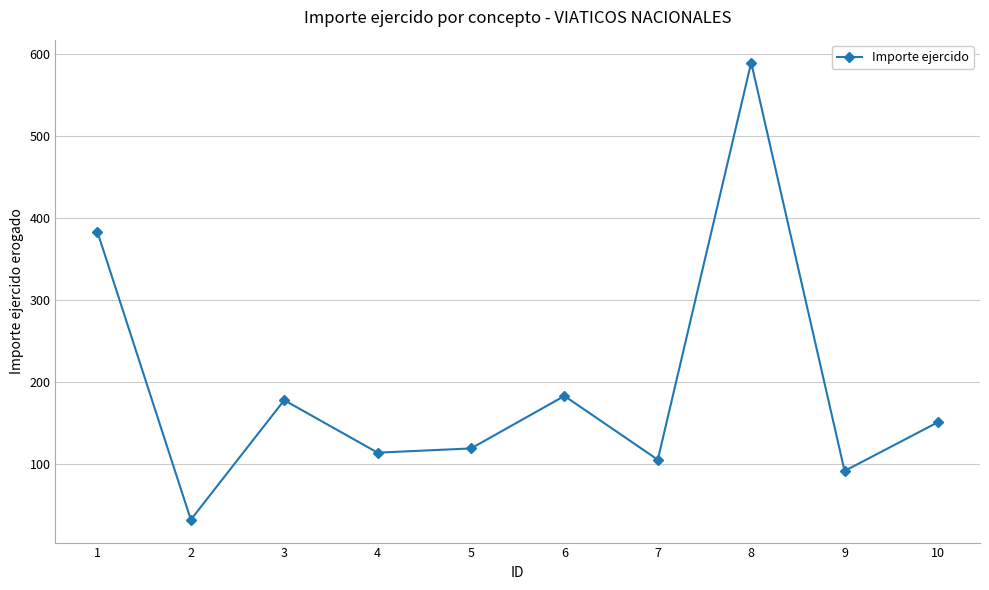

What is the value of the 10th point from the left?

151.0